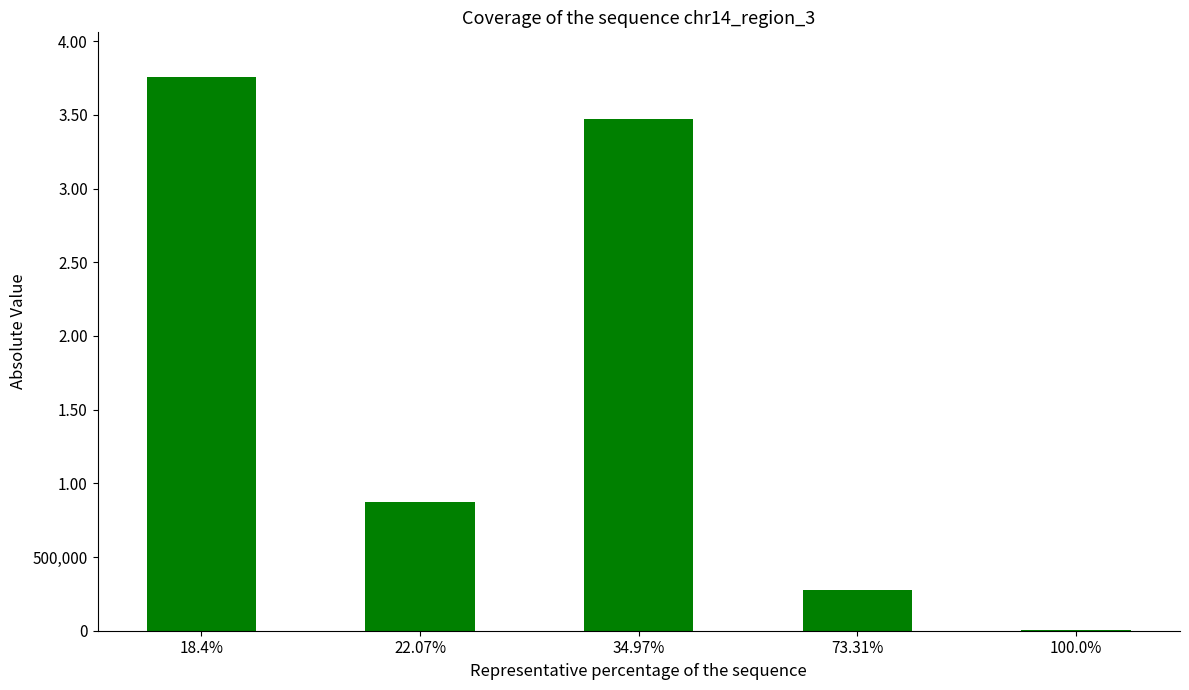

Are the bars horizontal?

No